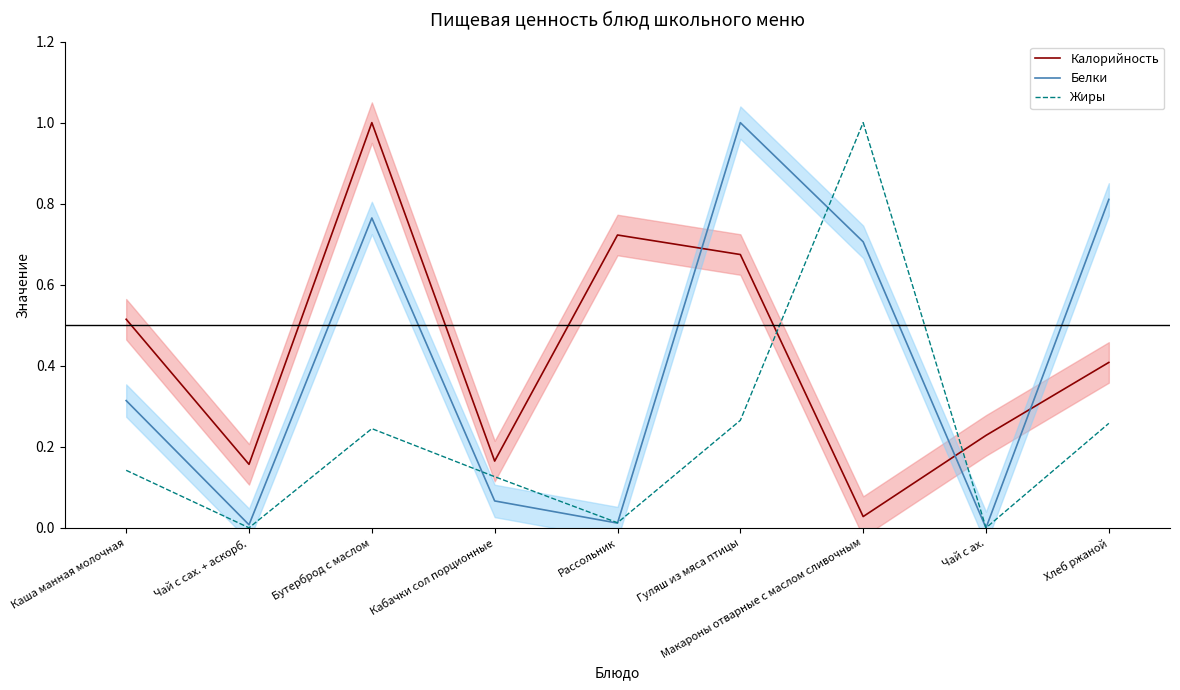

What is the greatest value displayed?

1.0